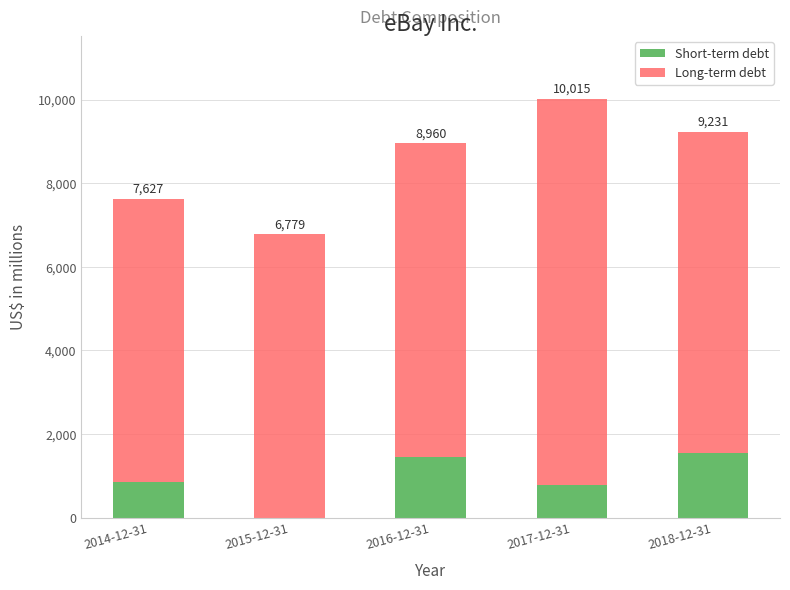

Are the bars grouped side by side (vs. stacked)?

No